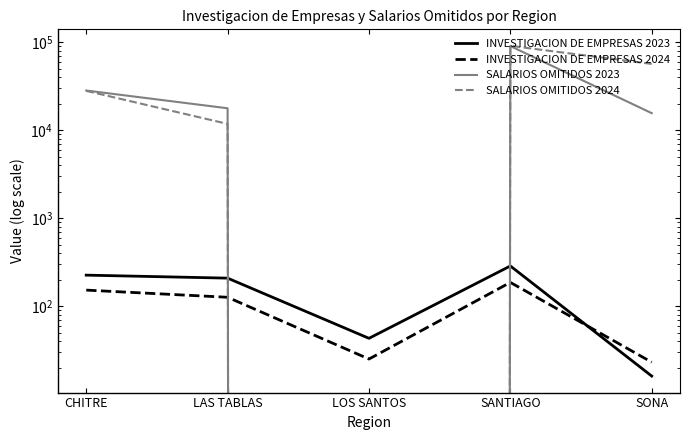

What is the value of the INVESTIGACION DE EMPRESAS 2024 point at the 2nd from the left?

126.0